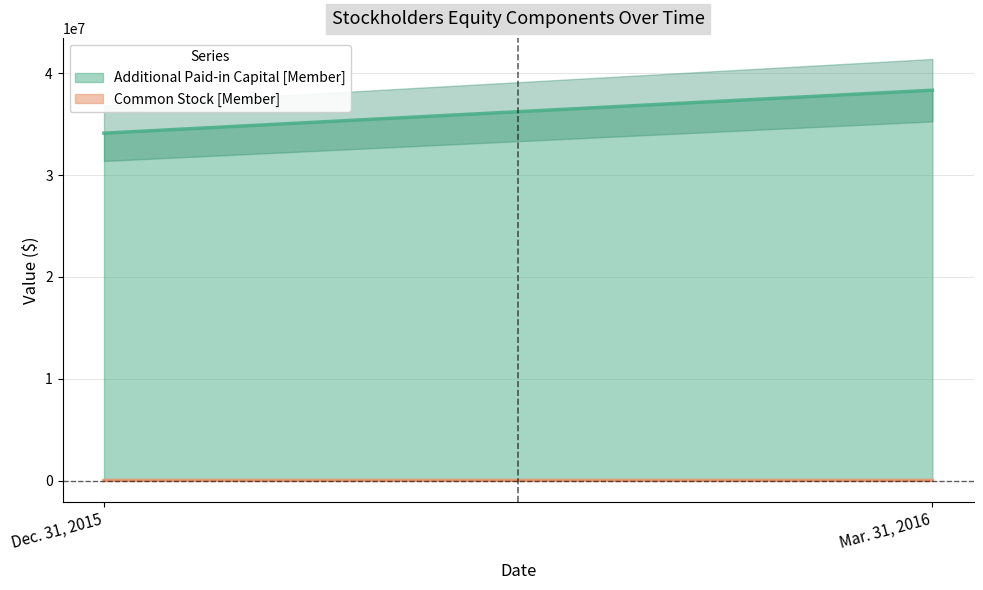

Between Dec. 31, 2015 and Mar. 31, 2016, which series saw the biggest shift?

Additional Paid-in Capital [Member]